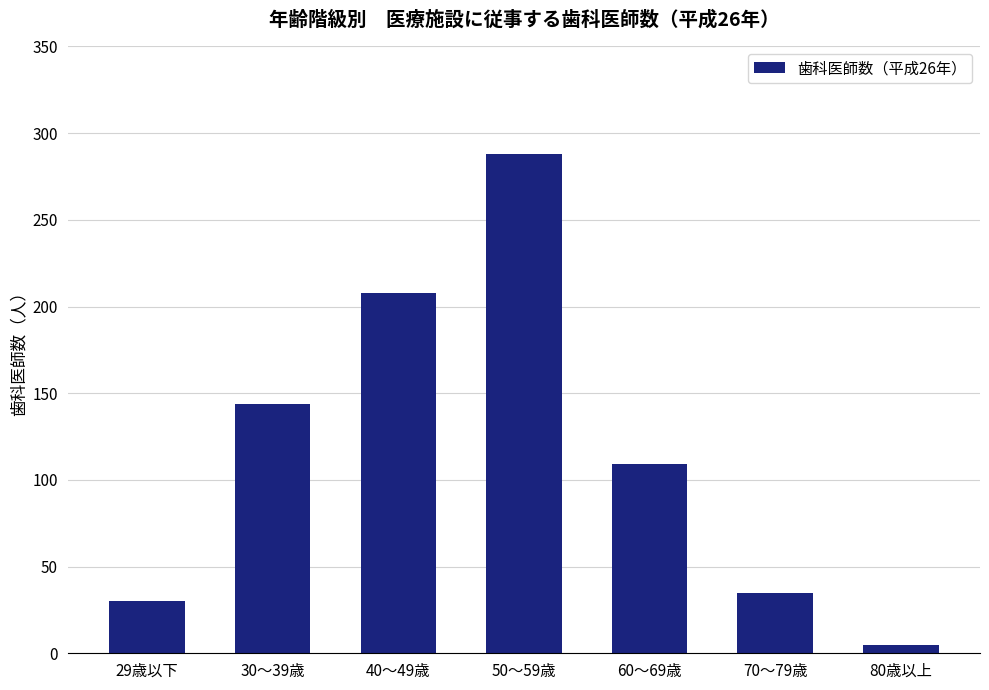

Which label corresponds to the largest value in the chart?

50～59歳